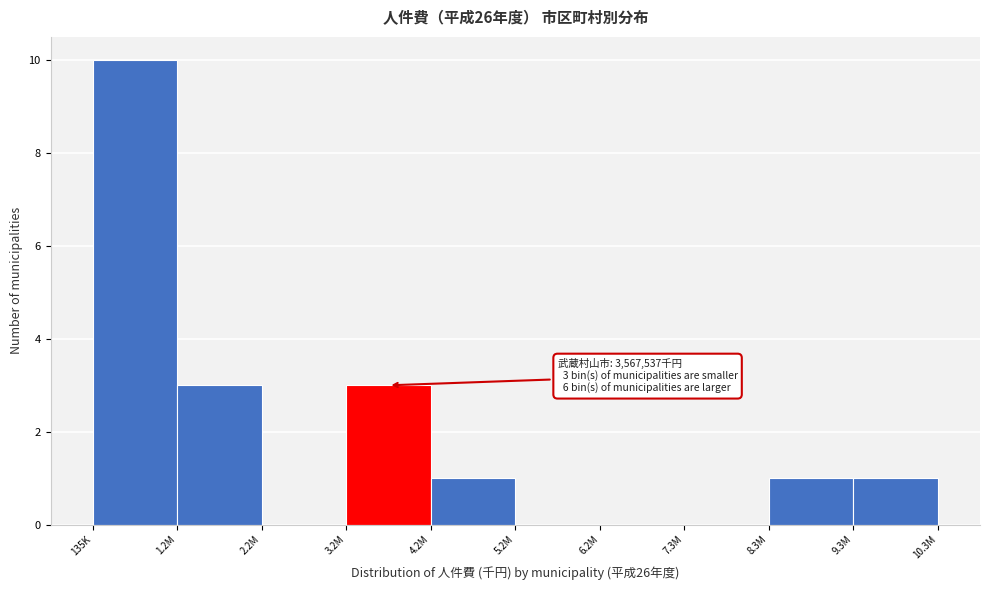

Reading left to right, what are all the values shown in this chart?

135K=10	1.2M=3	2.2M=0	3.2M=3	4.2M=1	5.2M=0	6.2M=0	7.3M=0	8.3M=1	9.3M=1